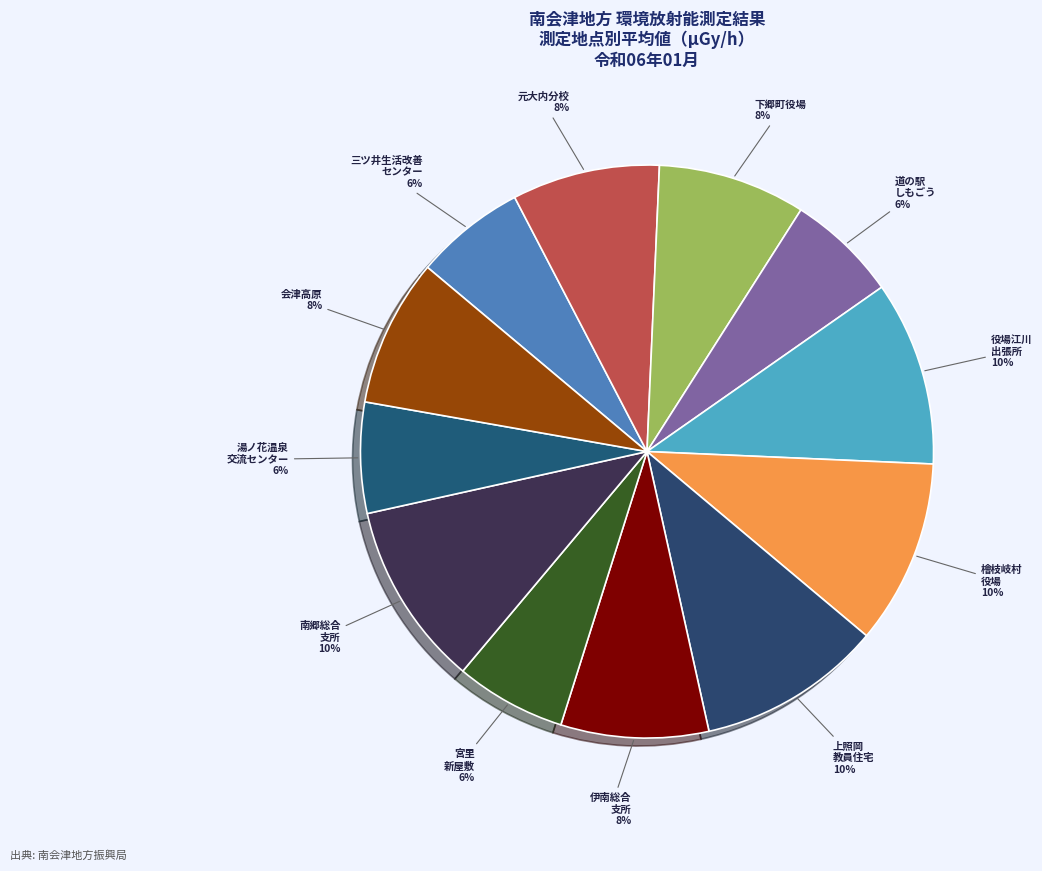

How many slices are in this pie chart?

12